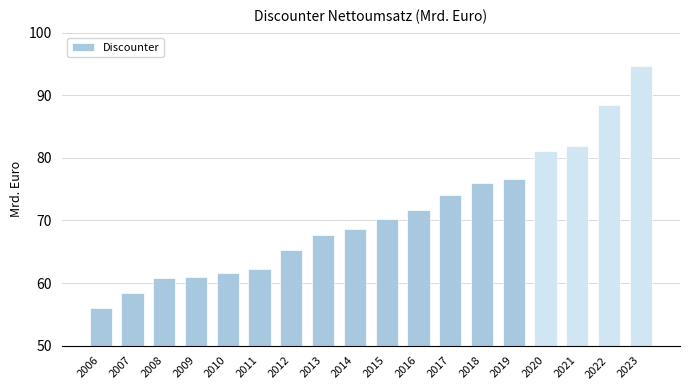

Reading left to right, extract all data points from this chart.

2006=56.0	2007=58.4	2008=60.8	2009=61.0	2010=61.6	2011=62.3	2012=65.3	2013=67.7	2014=68.6	2015=70.3	2016=71.7	2017=74.1	2018=76.0	2019=76.7	2020=81.1	2021=81.9	2022=88.5	2023=94.6